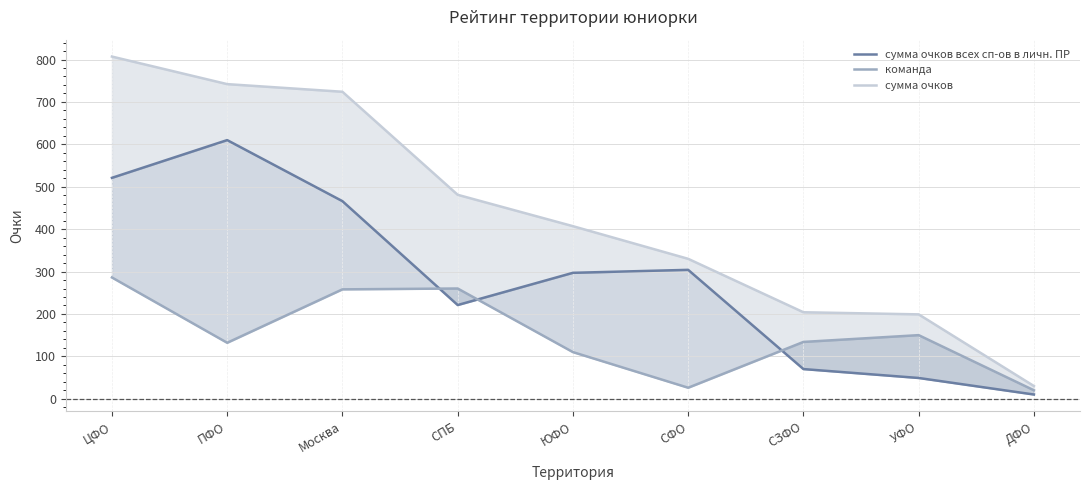

At which category is the sum across all series the highest?

ЦФО